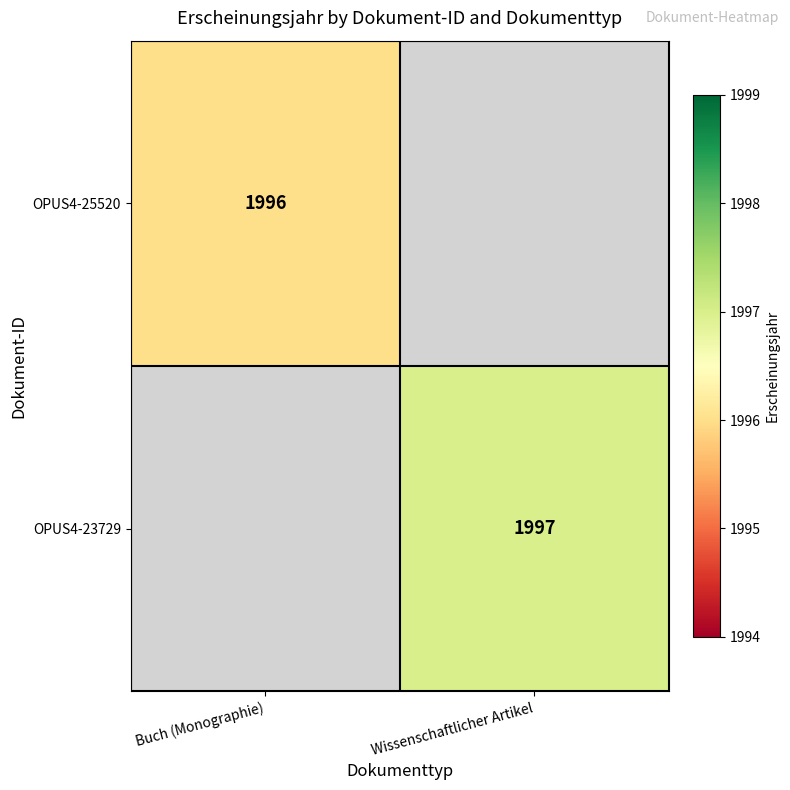

How many distinct data groups are displayed?

2